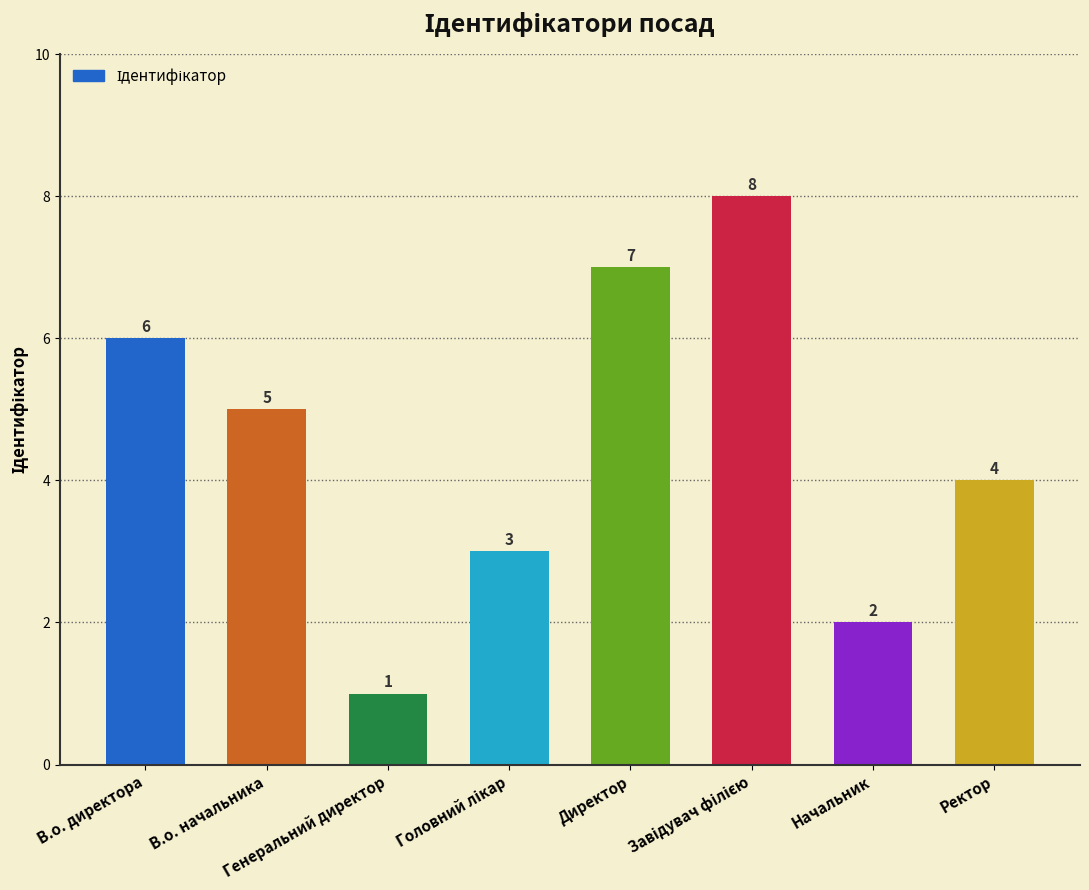

The value at Генеральний директор is 2. True or false?

False